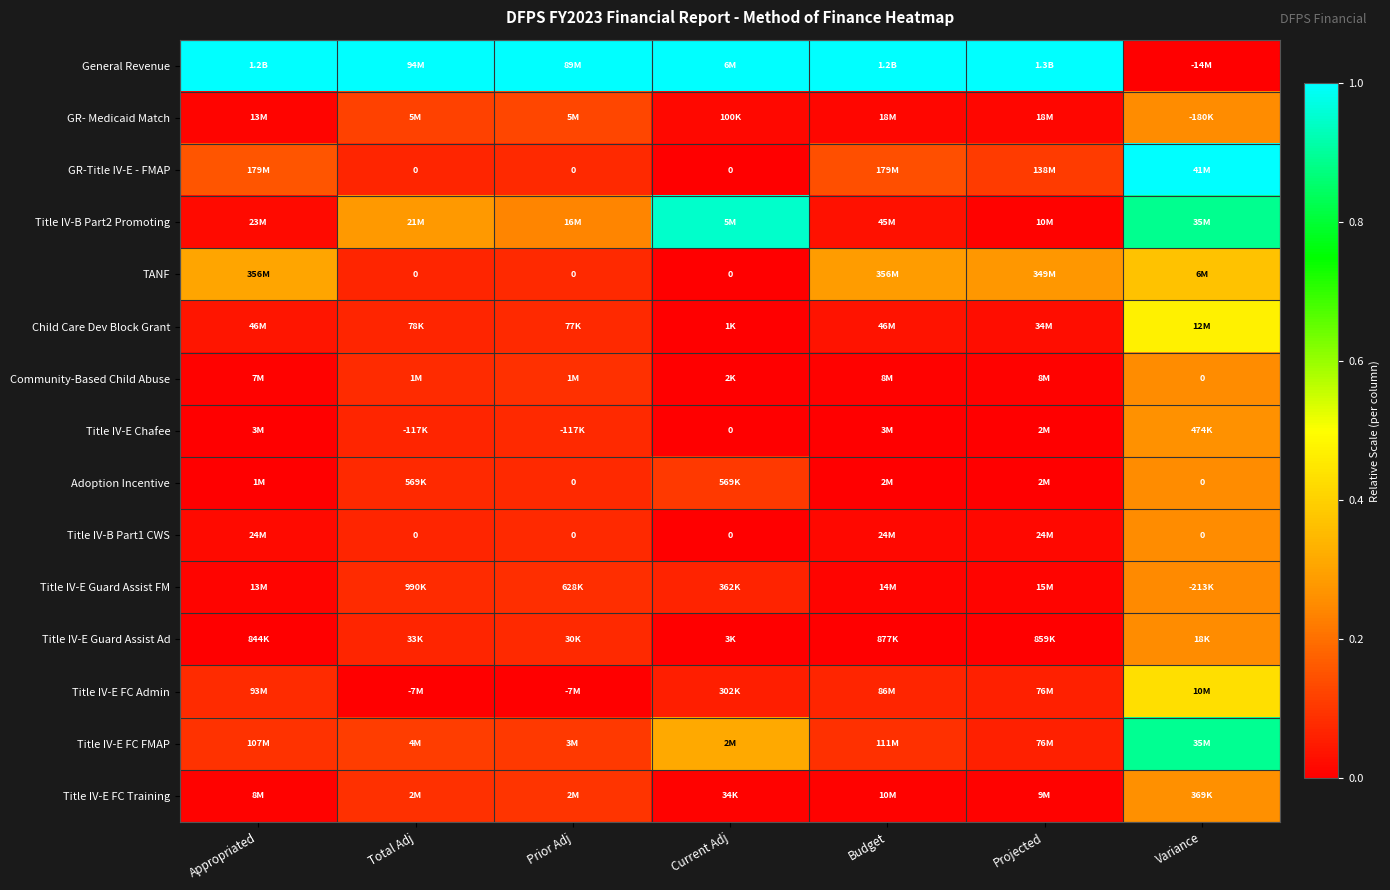

Rank the series at Total Adj from highest to lowest value.

General Revenue, Title IV-B Part2 Promoting, GR- Medicaid Match, Title IV-E FC FMAP, Title IV-E FC Training, Community-Based Child Abuse, Title IV-E Guard Assist FM, Adoption Incentive, Child Care Dev Block Grant, Title IV-E Guard Assist Ad, GR-Title IV-E - FMAP, TANF, Title IV-B Part1 CWS, Title IV-E Chafee, Title IV-E FC Admin